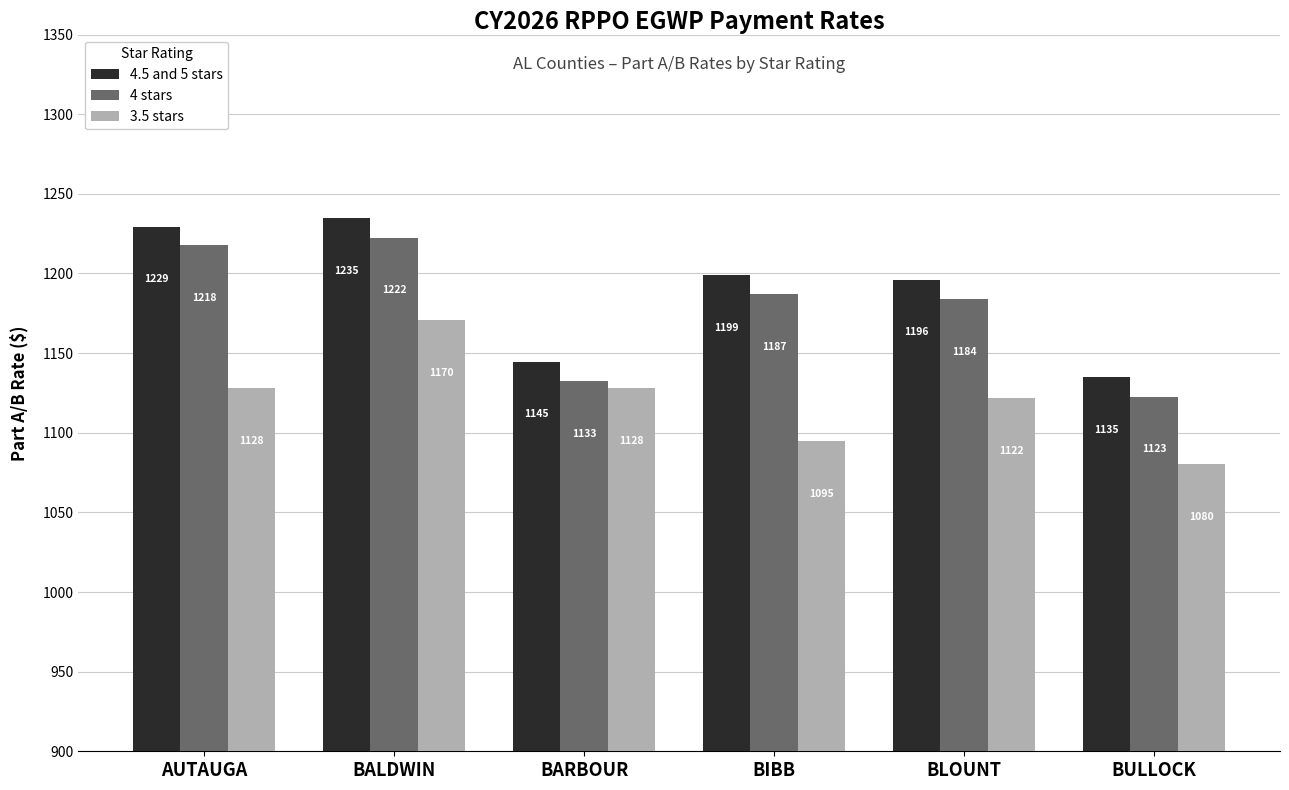

What is the greatest value displayed?

1234.6